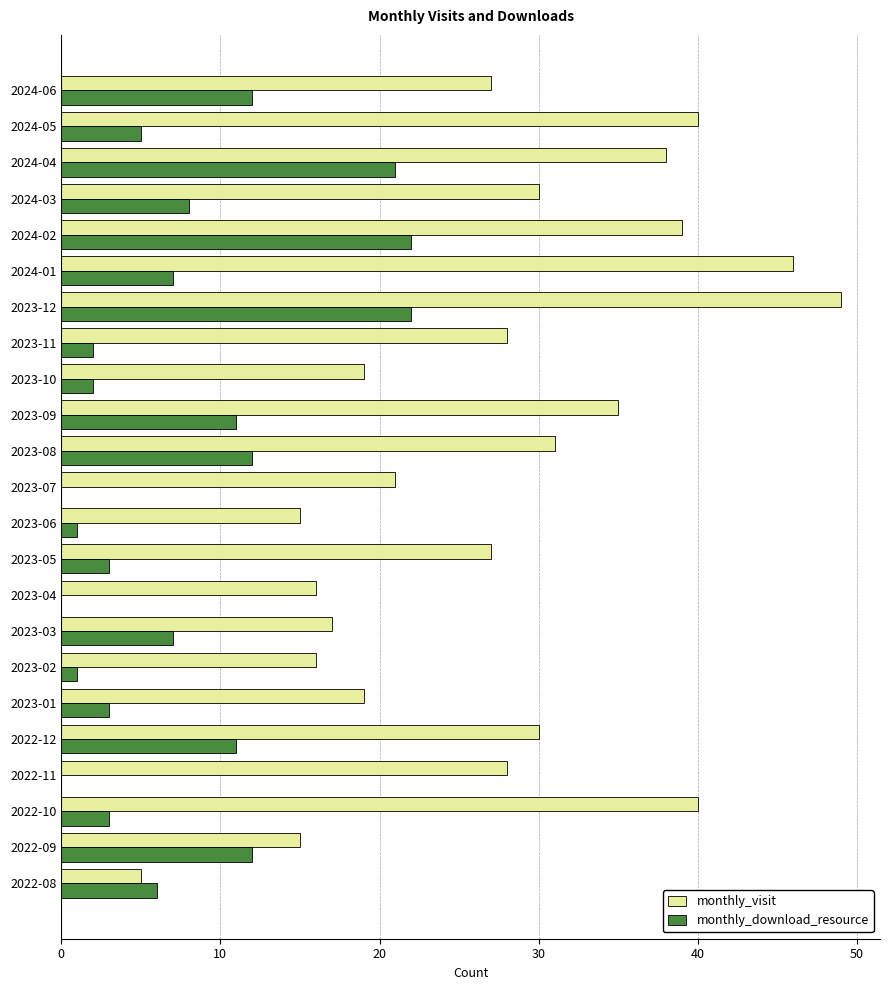

Is it true that monthly_download_resource equals 12 at 2022-09?

True